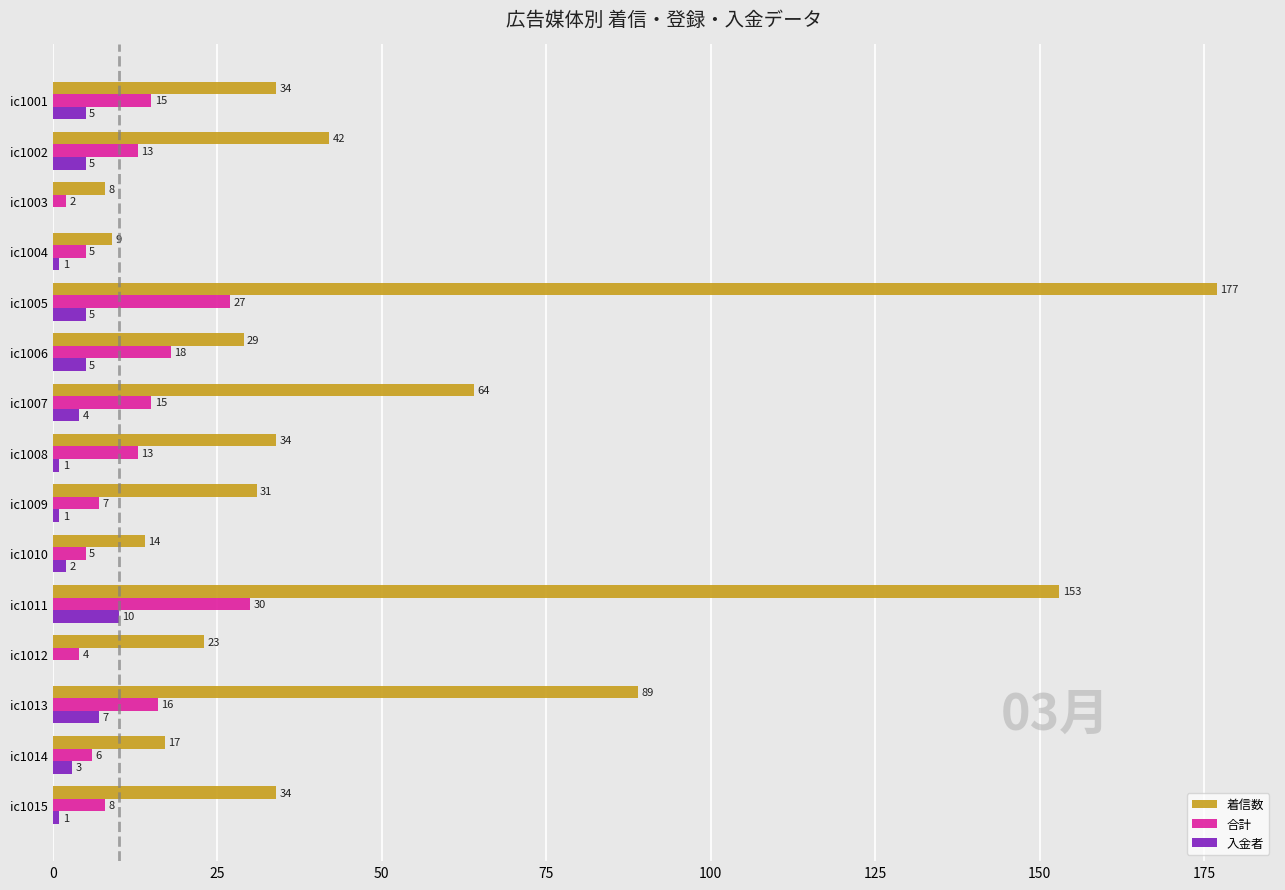

At which category is the sum across all series the highest?

ic1005